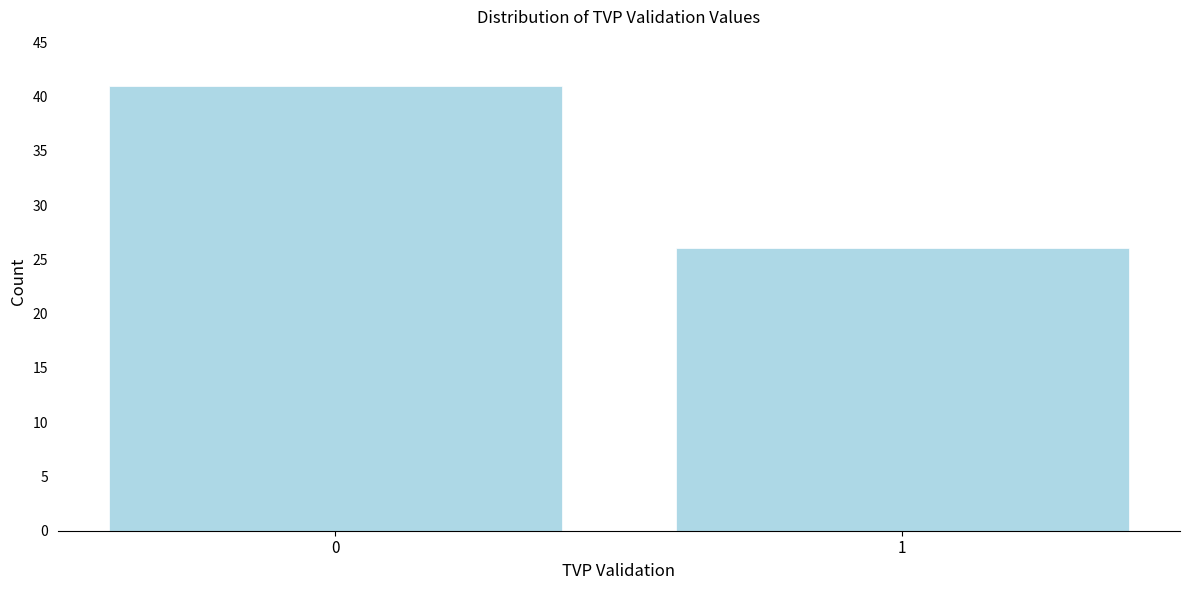

Reading right to left, what are all the values shown in this chart?

1=26	0=41